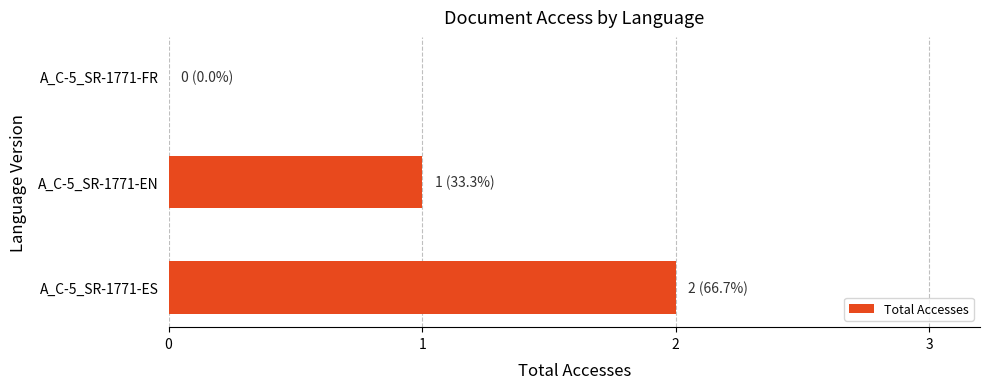

Which label corresponds to the largest value in the chart?

A_C-5_SR-1771-ES